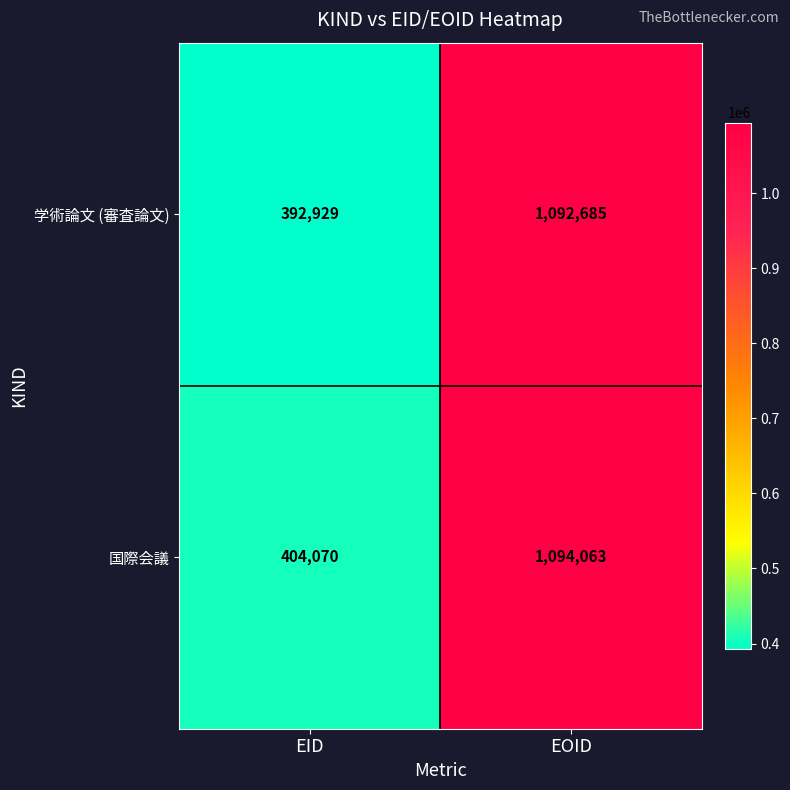

Is it true that 学術論文 (審査論文) equals 1603079 at EOID?

False